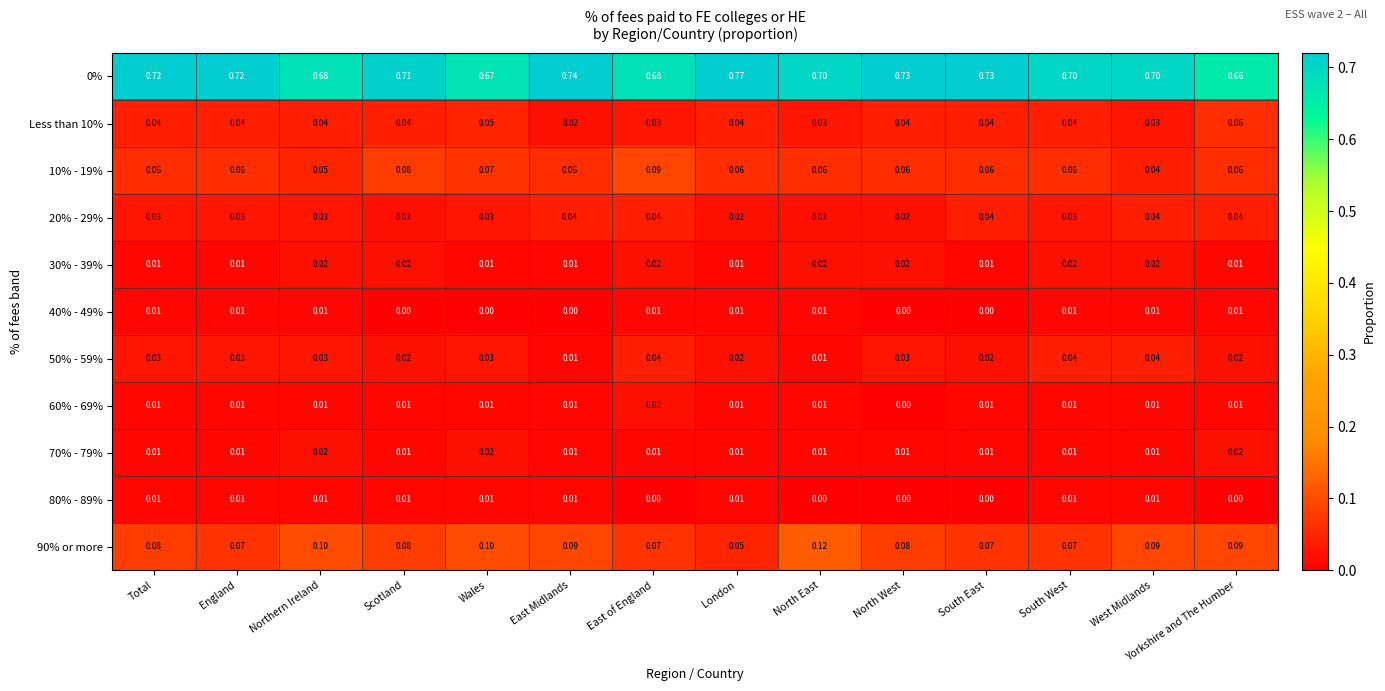

How many distinct data groups are displayed?

11